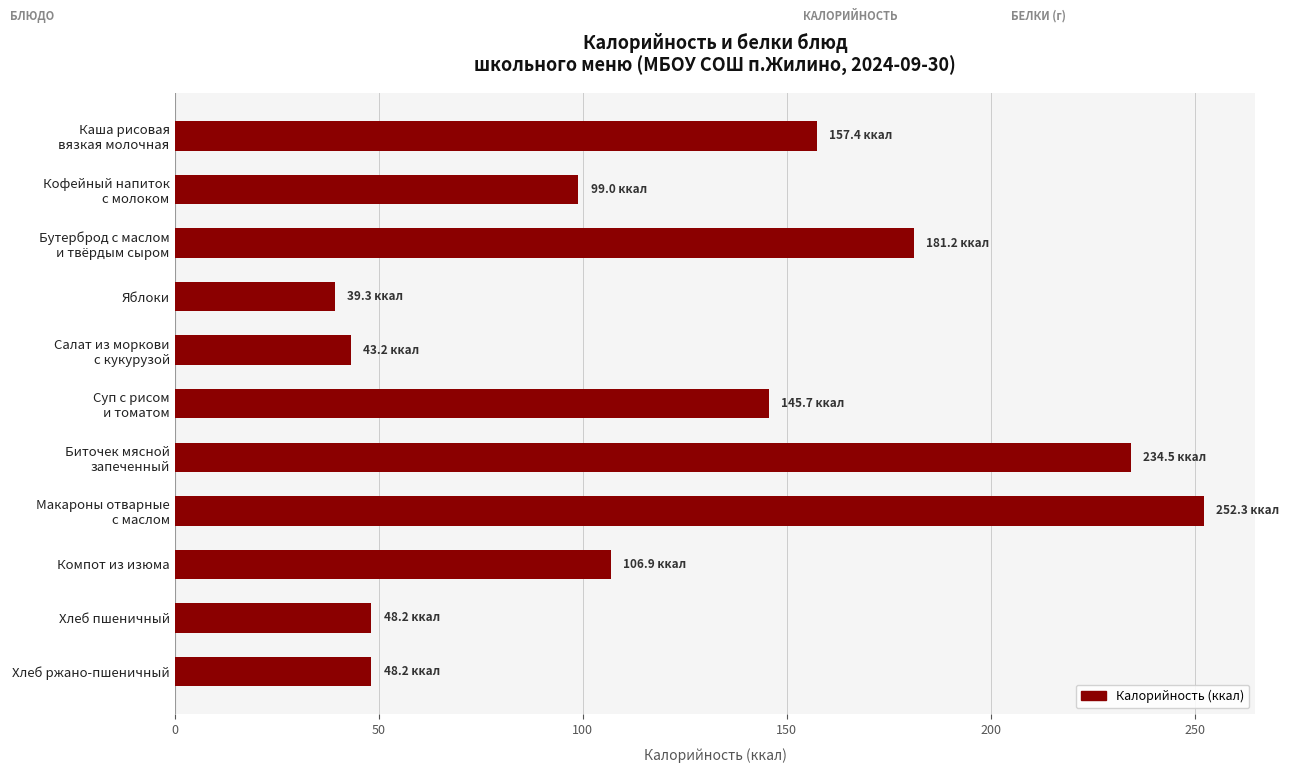

What is the average value?

123.3